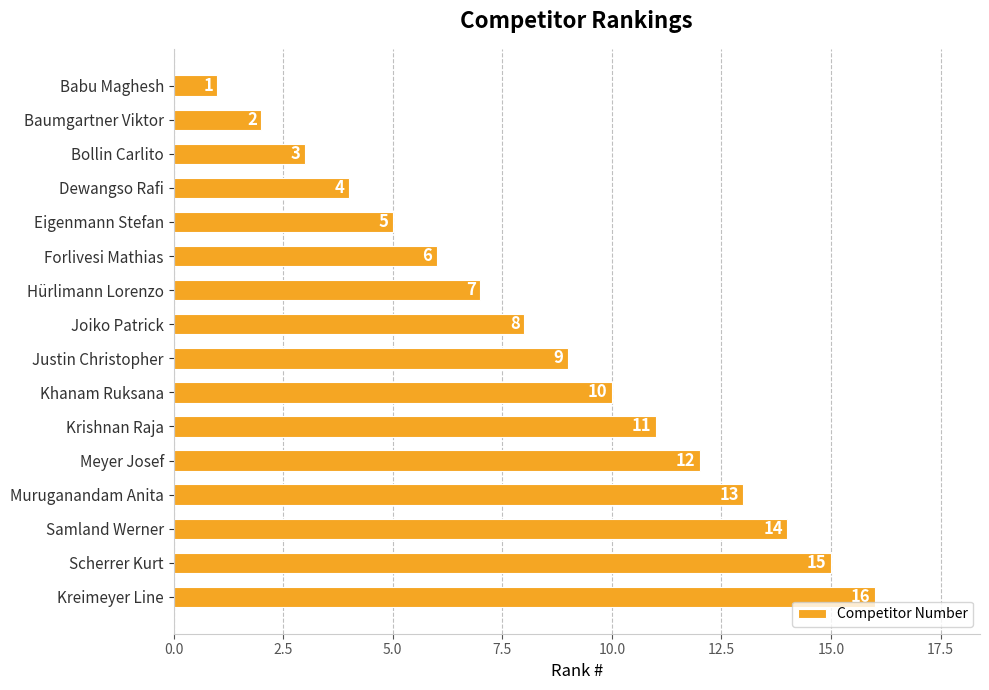

What is the difference between the second highest and minimum values?

14